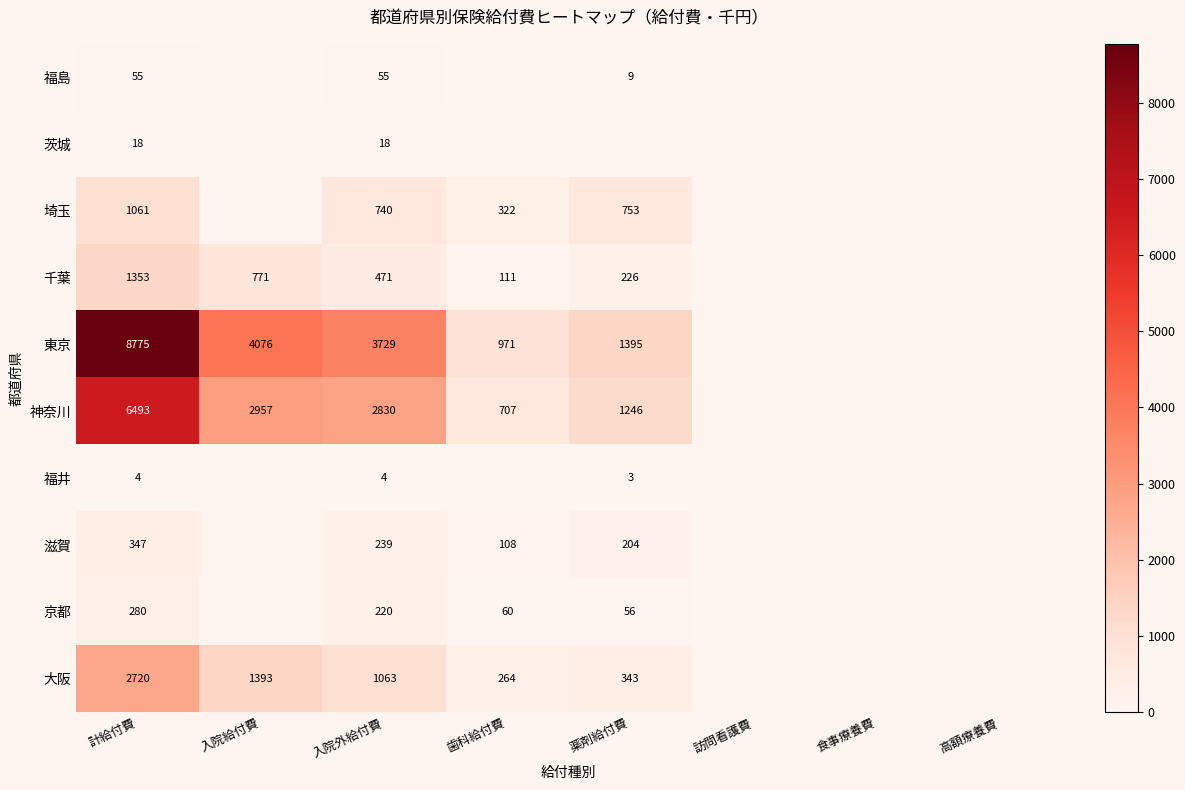

The value of 滋賀 at 歯科給付費 is 39. True or false?

False